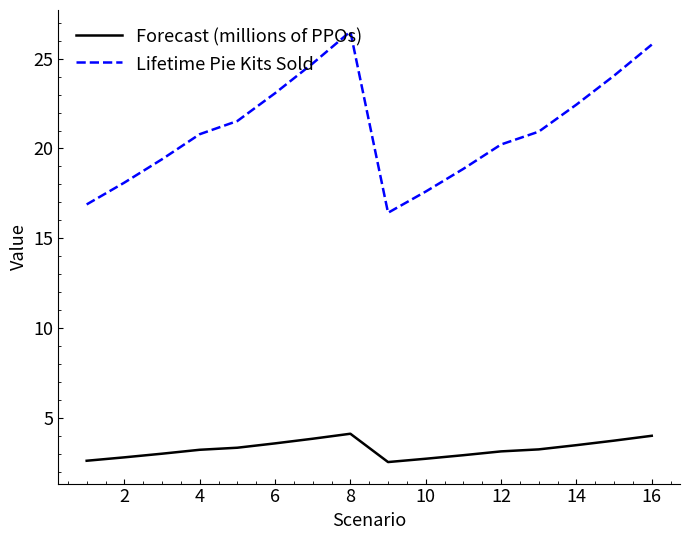

What is the minimum value shown in the chart?

2.6